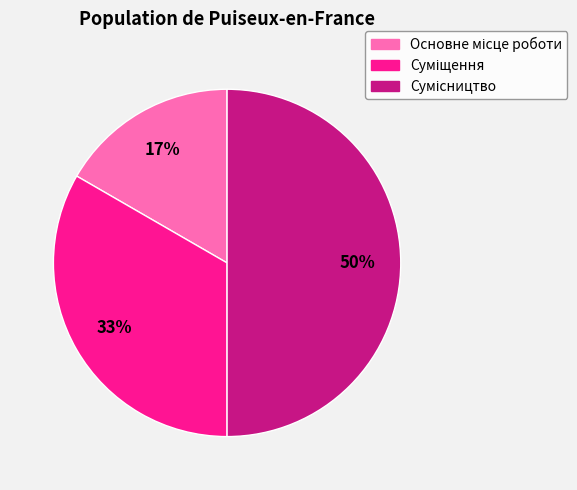

To the nearest percent, what is the average slice percentage?

33%